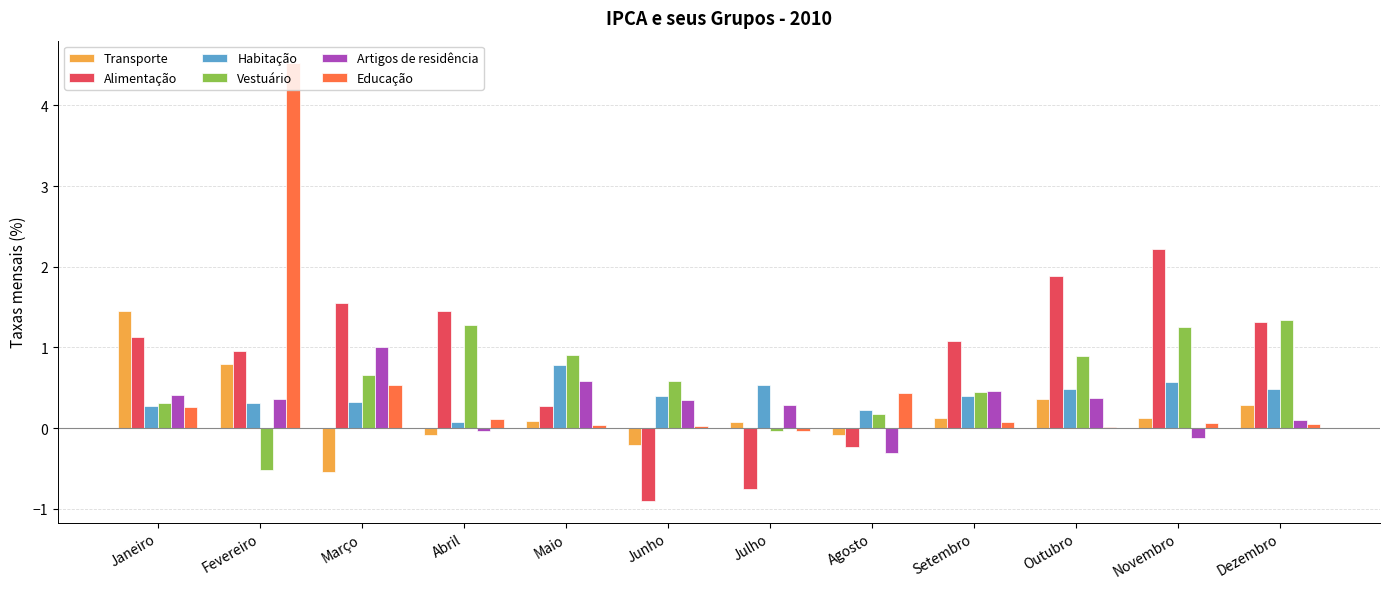

At which category is the sum across all series the highest?

Fevereiro